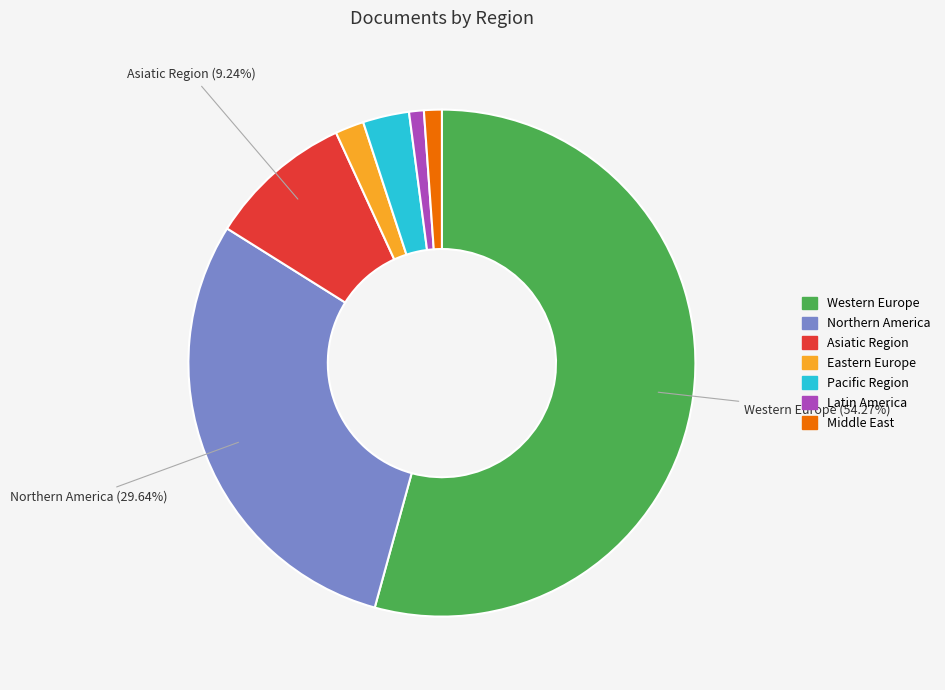

Is there any slice that represents more than half of the pie?

Yes